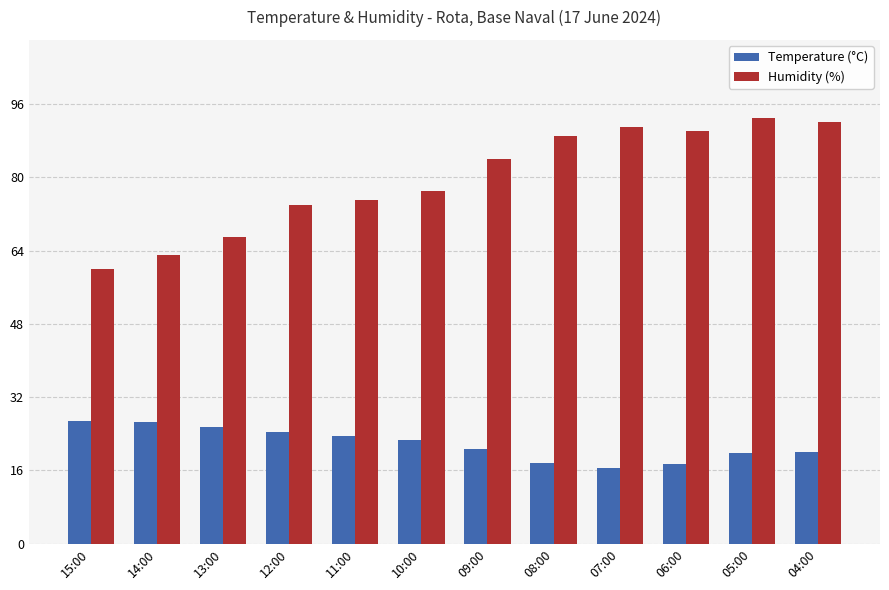

Rank the series at 05:00 from highest to lowest value.

Humidity (%), Temperature (°C)